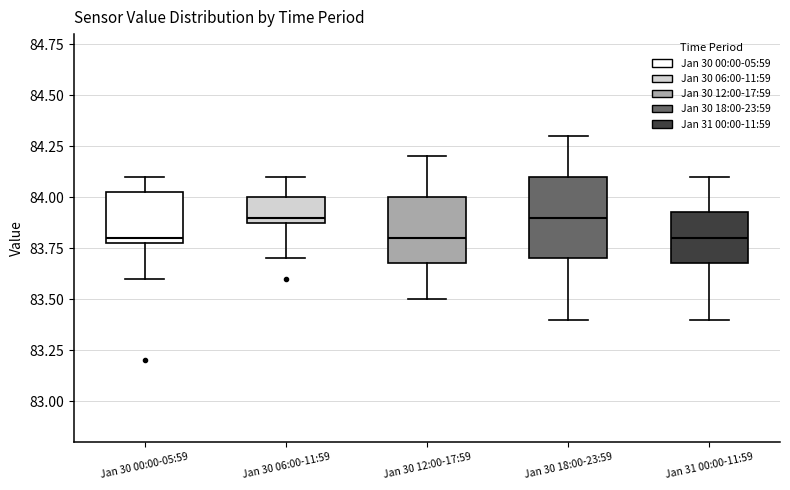

Which box is the tallest, from its lower edge to its upper edge?

Jan 30 18:00-23:59